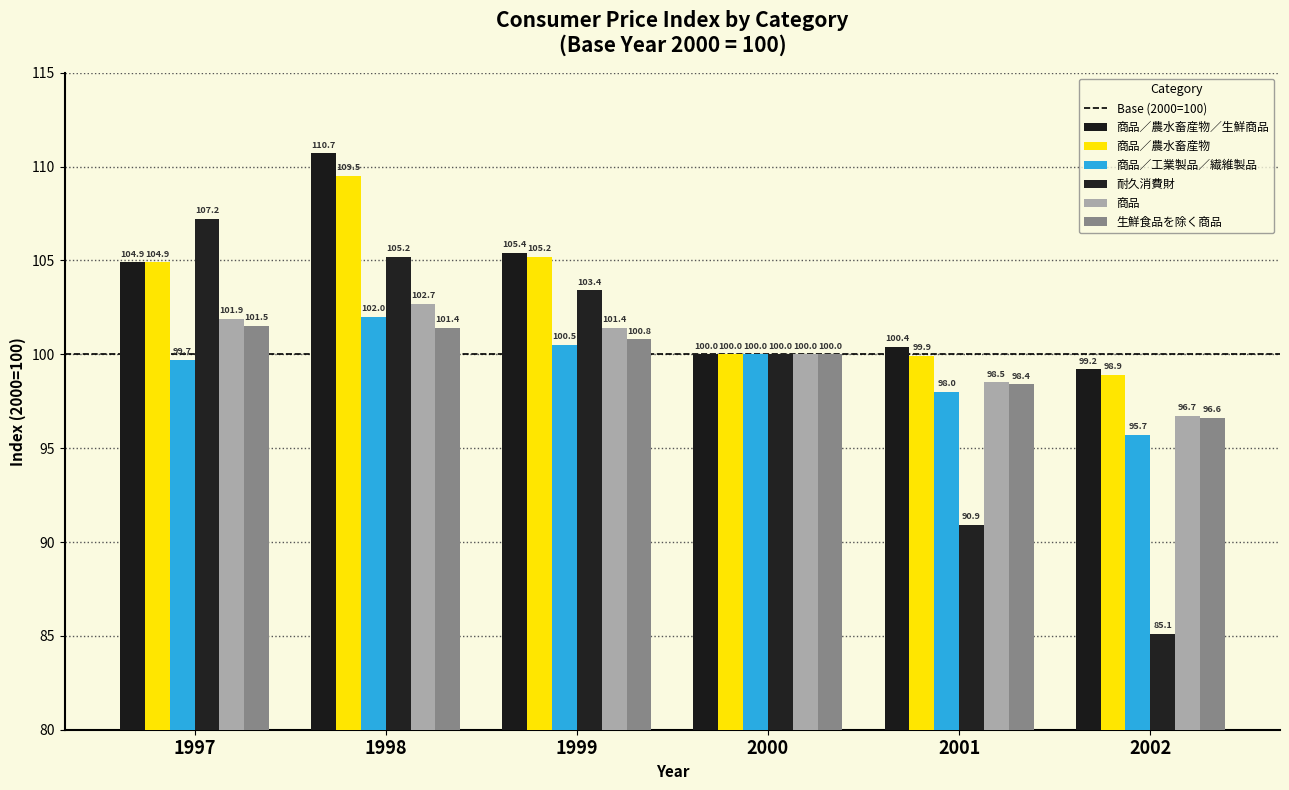

What is the value of the 商品／工業製品／繊維製品 bar at the 5th from the left?

98.0